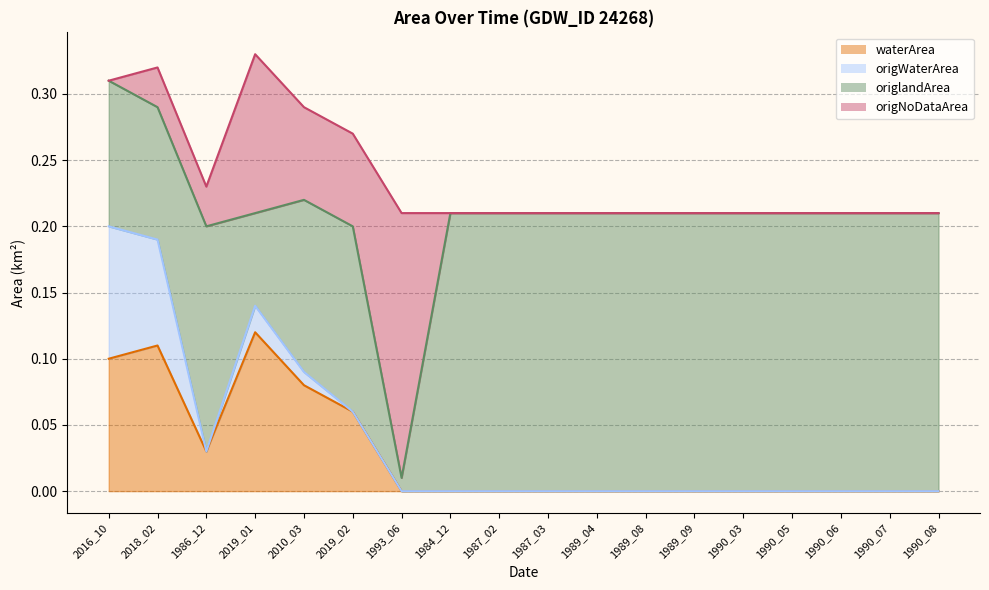

Between which two adjacent categories do origlandArea and origNoDataArea first intersect?

1986_12 and 2019_01